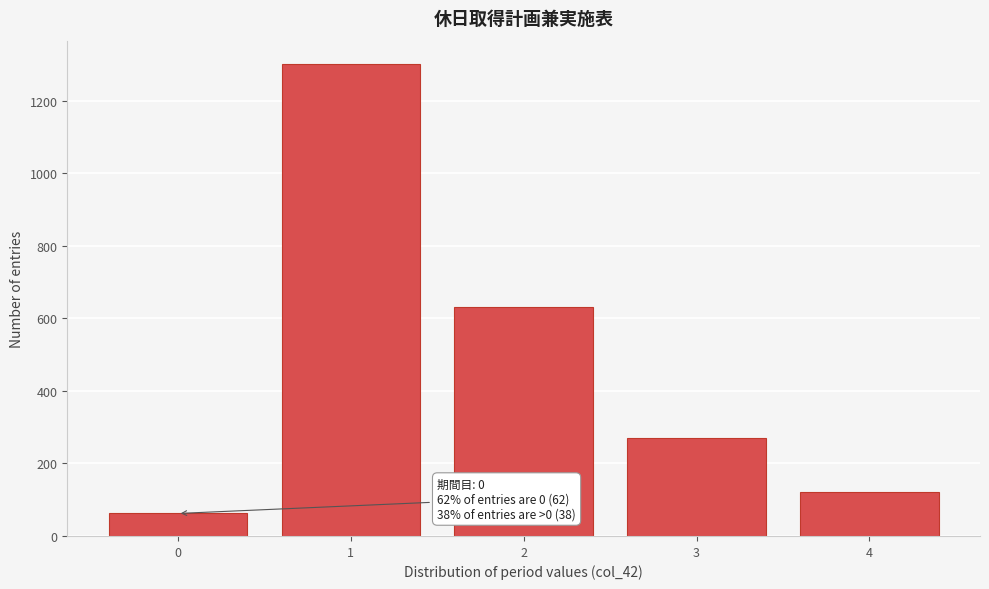

Reading left to right, transcribe all the data shown in this chart.

0=62	1=1300	2=630	3=270	4=120